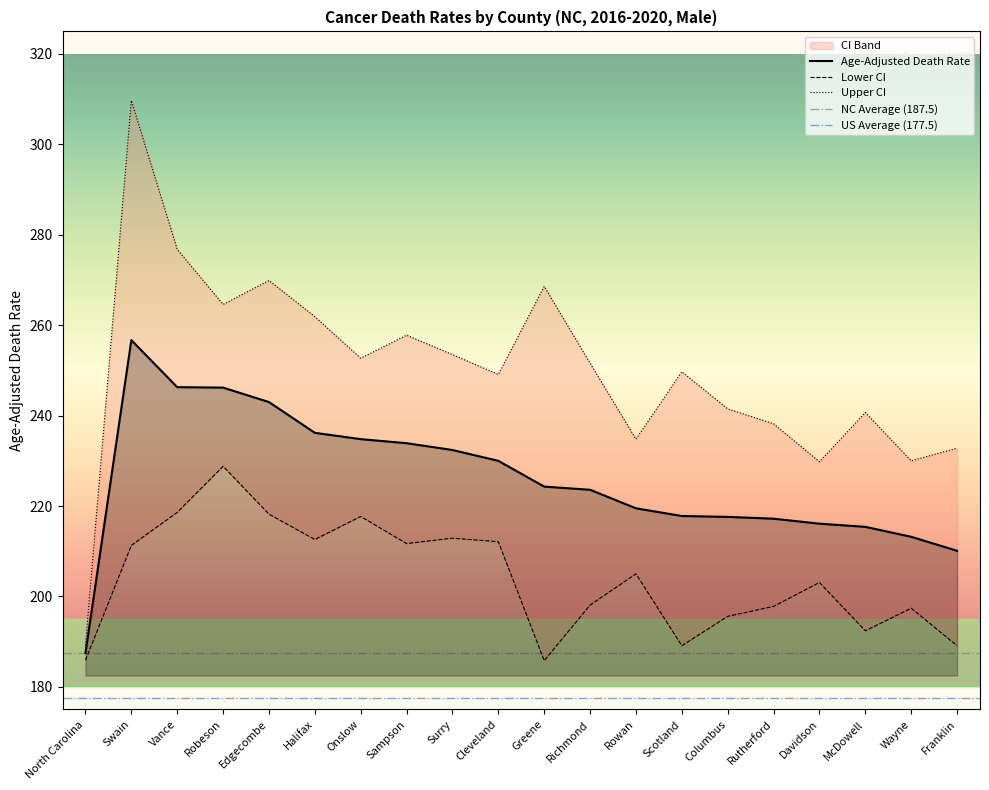

What is the greatest value displayed?

309.7